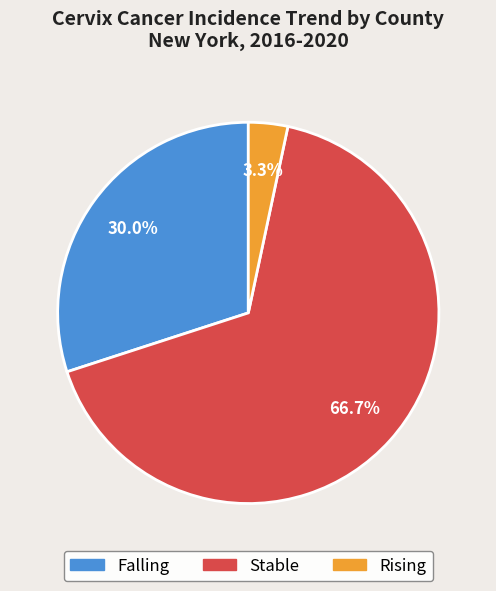

Count the number of slices in the pie.

3